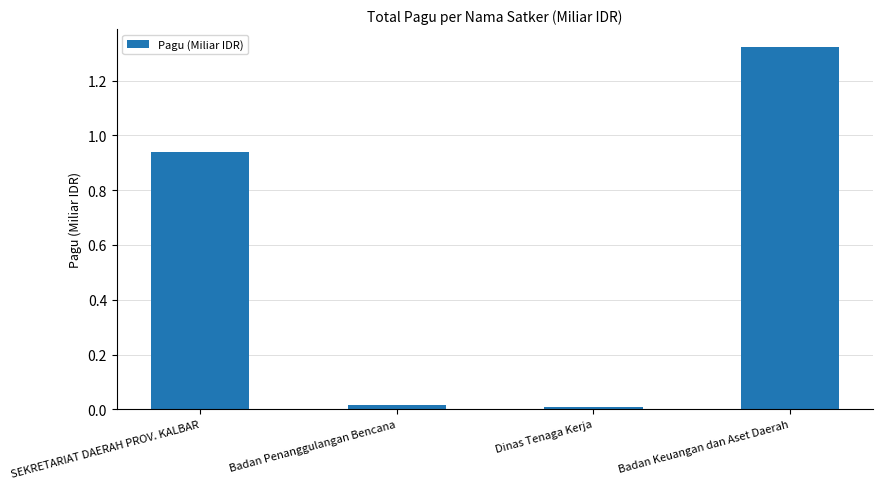

At which category does the chart reach its peak across all series?

Badan Keuangan dan Aset Daerah